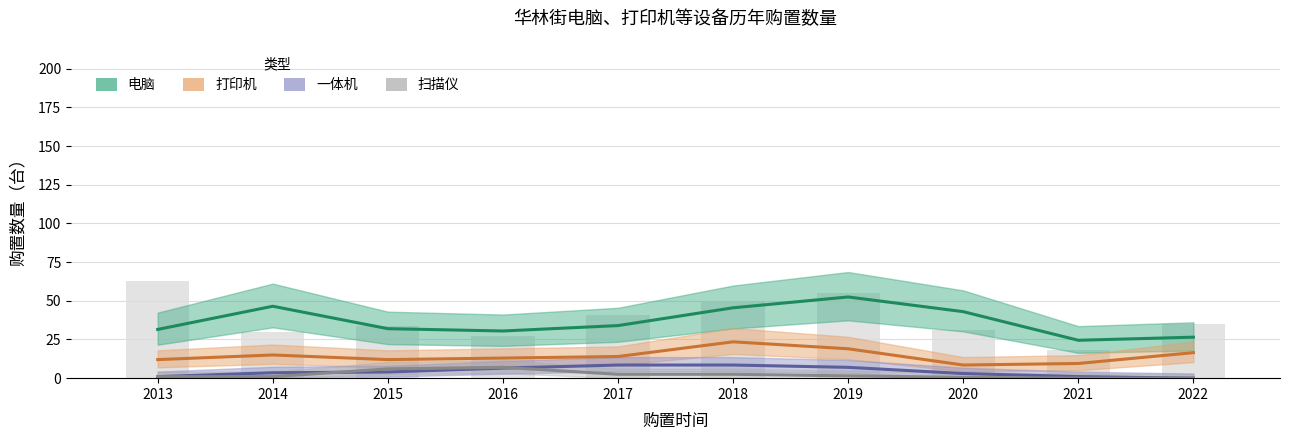

Which category has the lowest value in the 电脑 series?

2021